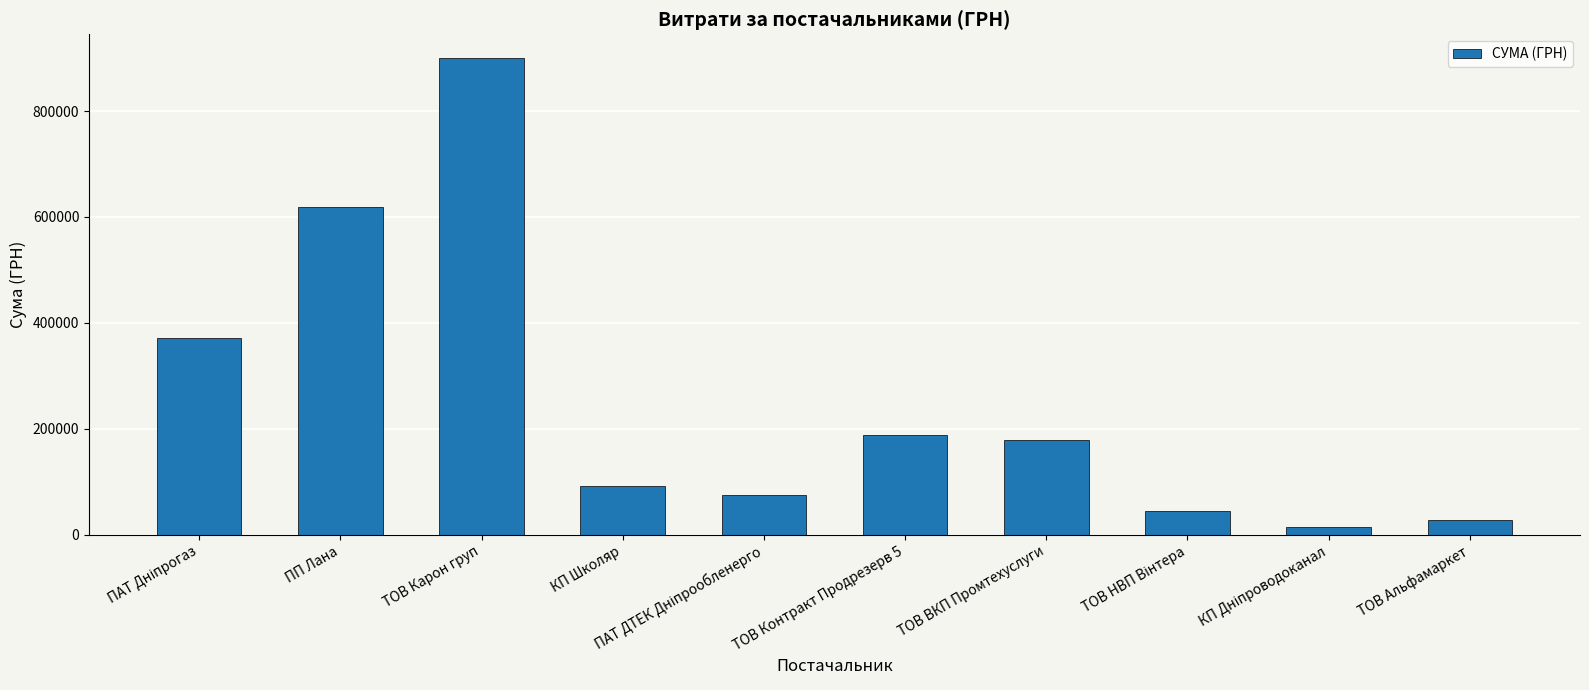

Reading left to right, transcribe all the data shown in this chart.

372031.1	618133.2	899830.2	91588.8	75163.4	188055.2	179563.2	45669.0	14746.8	28865.0